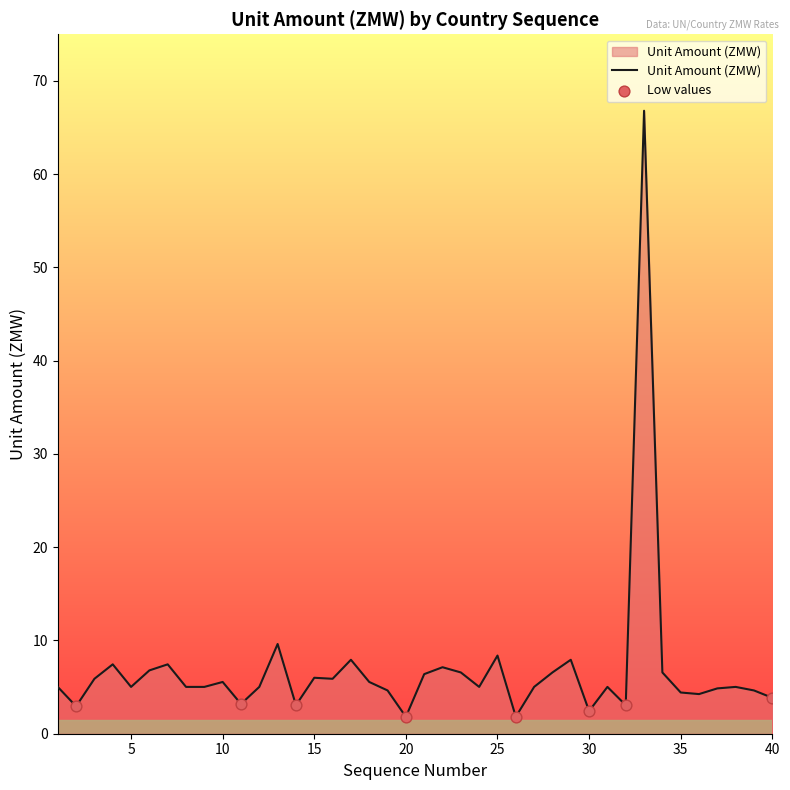

What is the greatest value displayed?

66.8